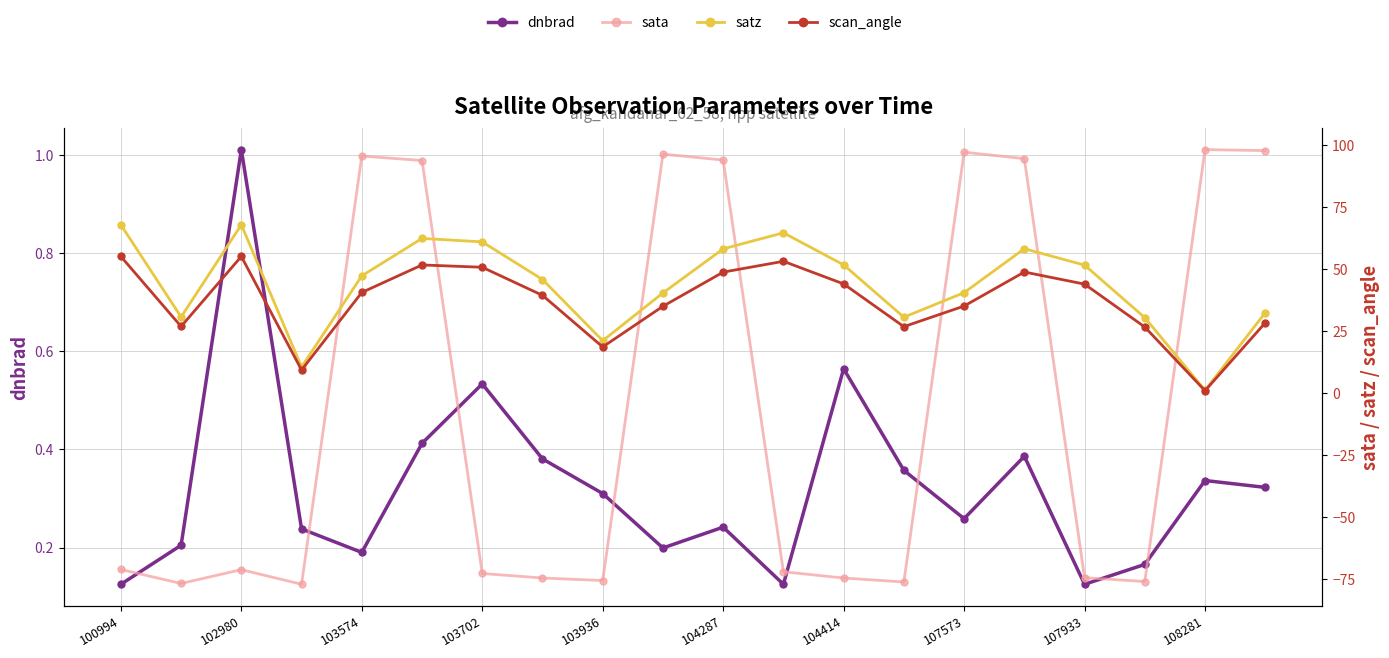

Which series ends up on top after the final intersection of sata and satz?

sata